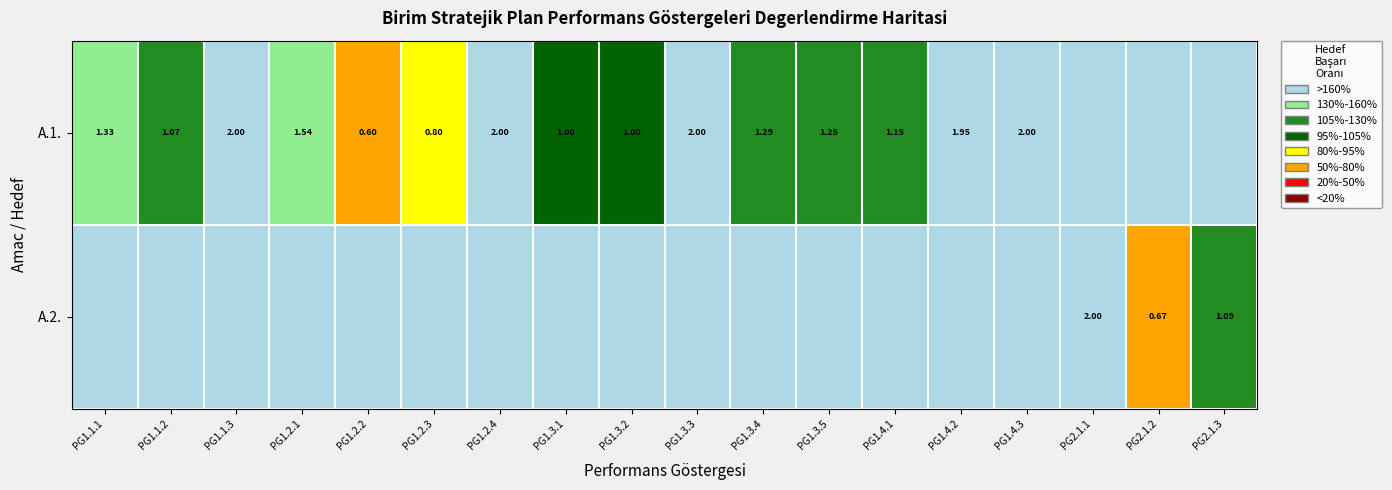

The value of A.2. at PG2.1.2 is 0.7. True or false?

True